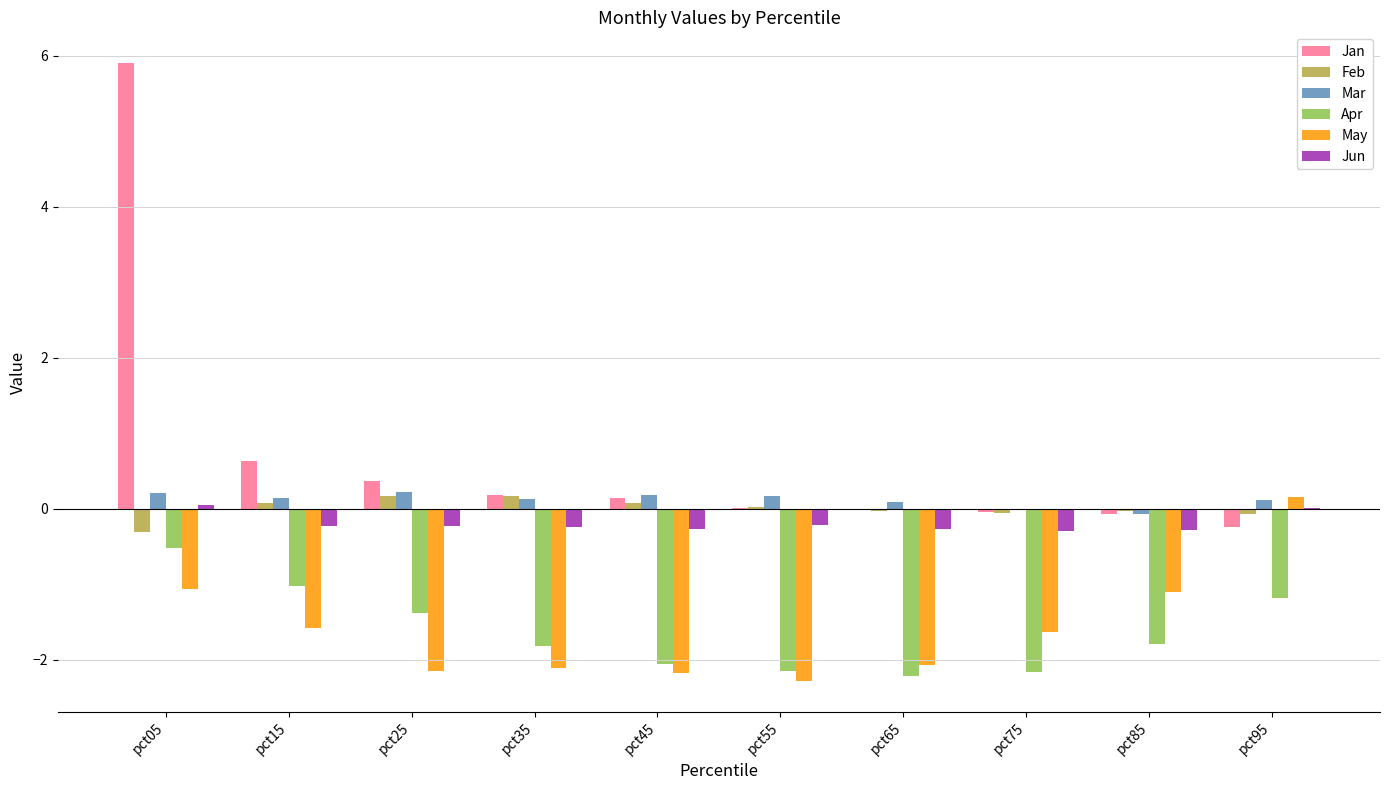

True or false: Jan has a value of -0.1 at pct85.

True